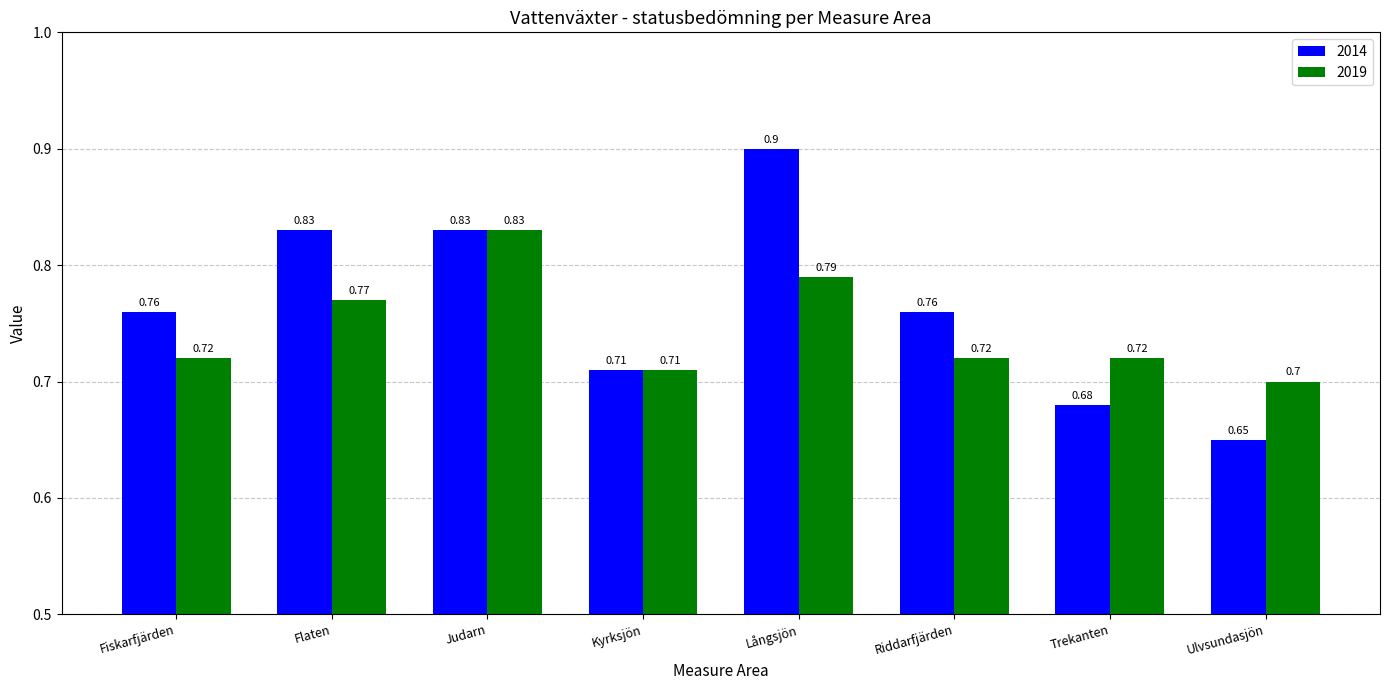

What is the sum of the 2014 values at Ulvsundasjön and Långsjön?

1.6